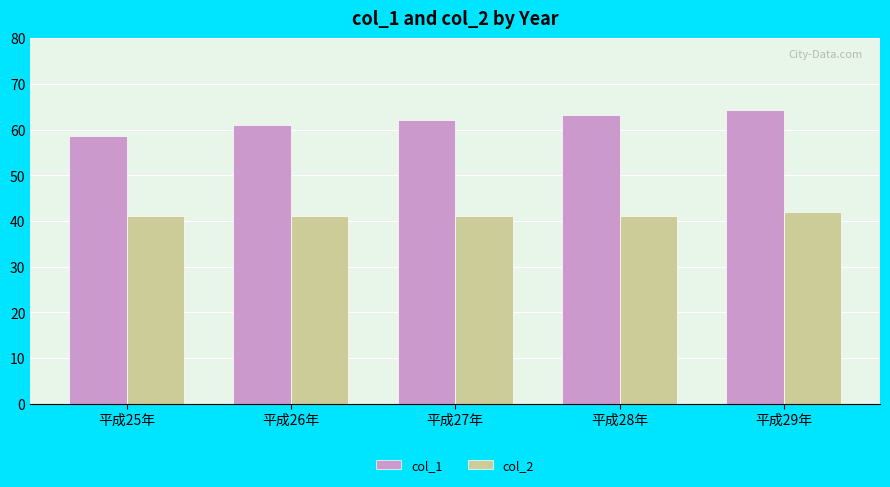

How many groups of bars are there?

5